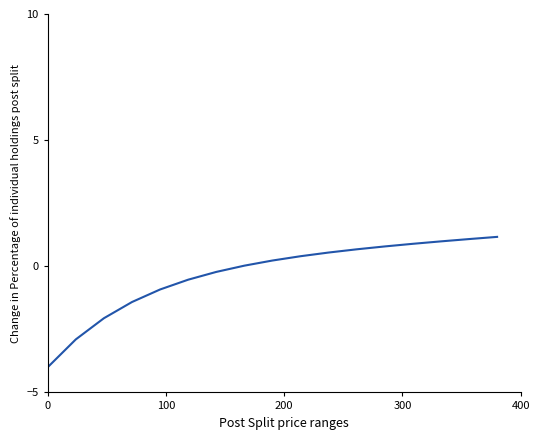

Count the number of data series in this chart.

1